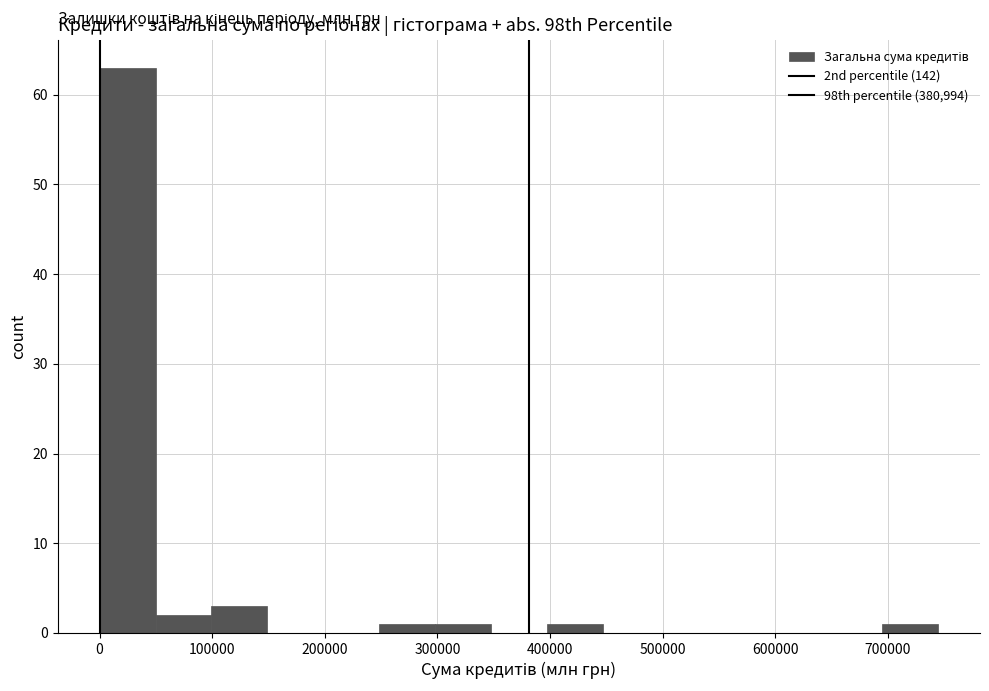

Reading left to right, transcribe this chart: for each bar, give the range it covers on the x-axis and its height. Neither the bar edges nor the heights are printed on the chart, so give them approximately, as read against the axes.

0 to 50000: 63
50000 to 100000: 2
100000 to 150000: 3
150000 to 200000: 0
200000 to 250000: 0
250000 to 300000: 1
300000 to 350000: 1
350000 to 400000: 0
400000 to 450000: 1
450000 to 500000: 0
500000 to 550000: 0
550000 to 600000: 0
600000 to 650000: 0
650000 to 700000: 0
700000 to 740000: 1